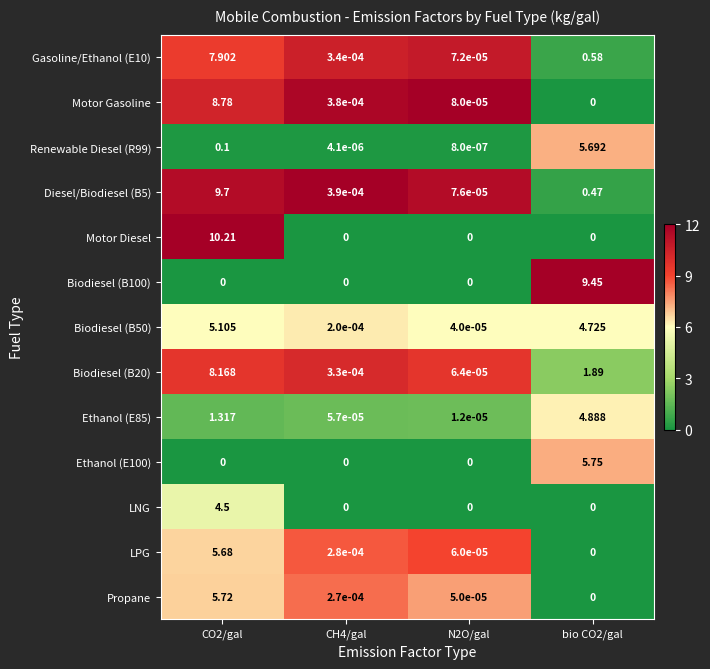

Is the value of Biodiesel (B20) at CH4/gal greater than the value of Biodiesel (B100) at CH4/gal?

Yes